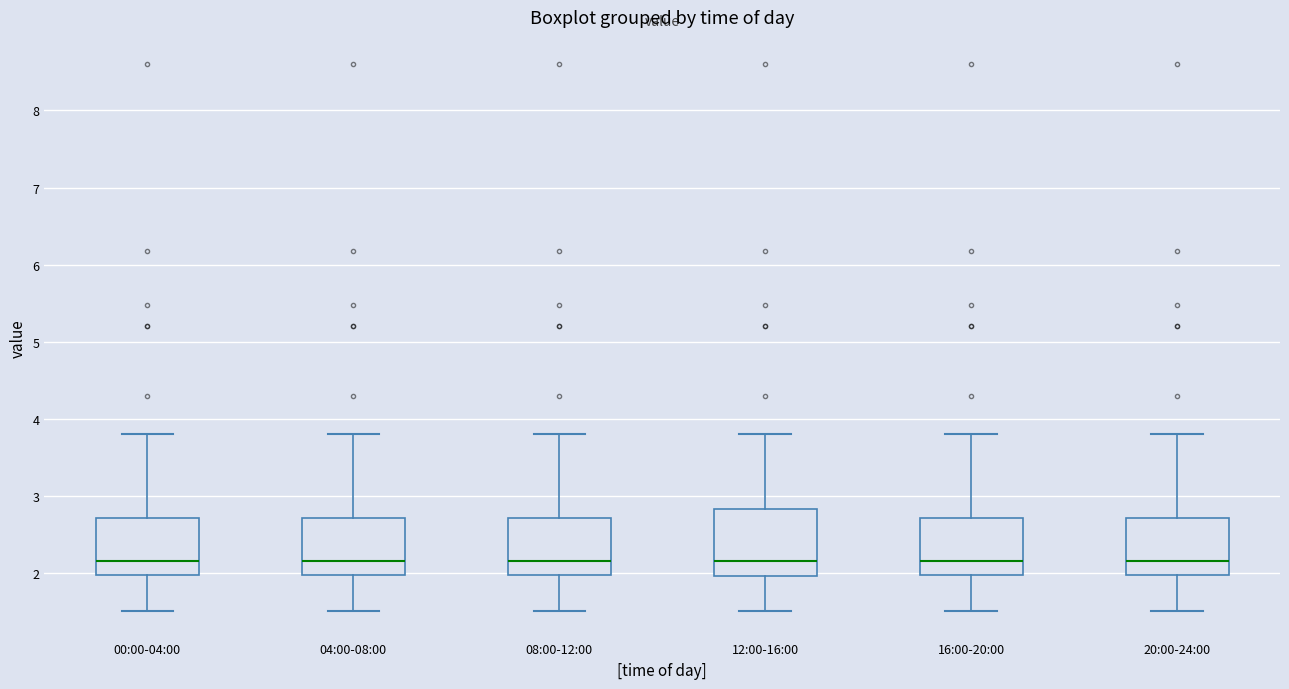

Where does the upper whisker of the box for 00:00-04:00 end on the y-axis? The values are not printed on the chart, so give them approximately, as read against the axis.

3.8